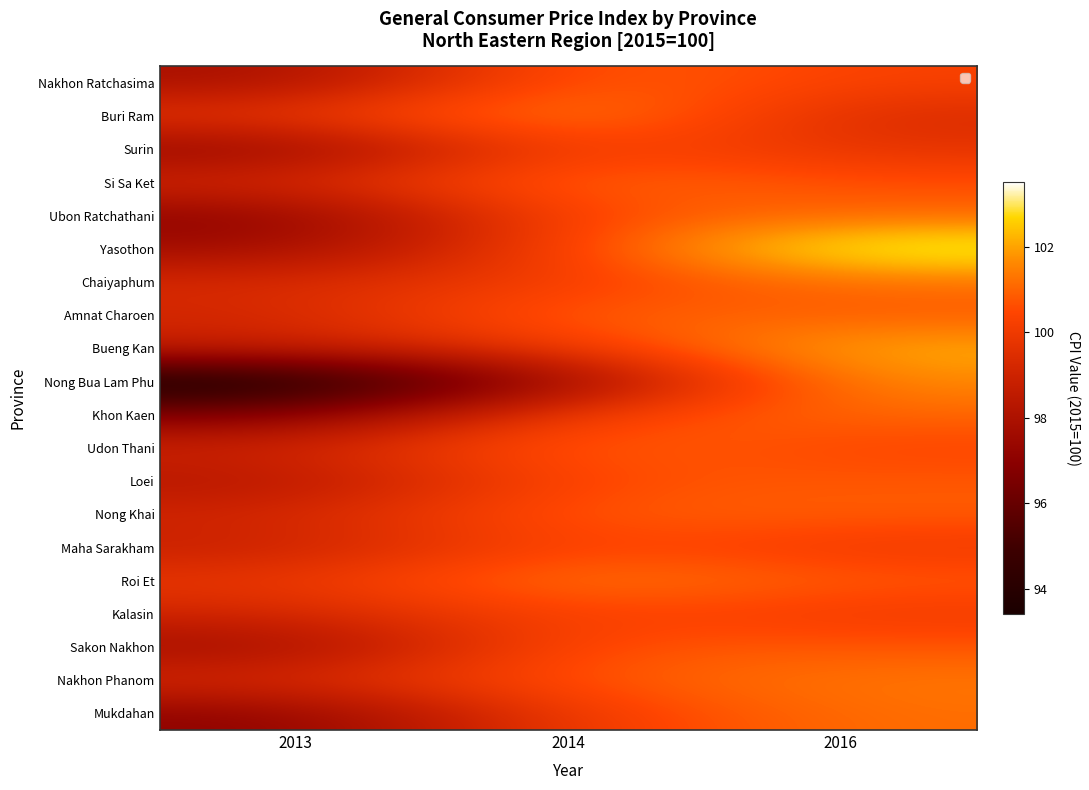

Reading left to right, transcribe all the data shown in this chart.

Nakhon Ratchasima: 2013=97.8	2014=101.1	2016=100.3
Buri Ram: 2013=99.8	2014=101.8	2016=99.3
Surin: 2013=97.2	2014=100.6	2016=99.7
Si Sa Ket: 2013=99.2	2014=101.2	2016=100.6
Ubon Ratchathani: 2013=97.0	2014=100.7	2016=101.1
Yasothon: 2013=97.6	2014=100.3	2016=103.5
Chaiyaphum: 2013=99.3	2014=100.2	2016=101.2
Amnat Charoen: 2013=99.1	2014=101.1	2016=100.8
Bueng Kan: 2013=98.8	2014=100.0	2016=102.2
Nong Bua Lam Phu: 2013=93.4	2014=97.5	2016=101.7
Khon Kaen: 2013=96.6	2014=100.4	2016=101.1
Udon Thani: 2013=99.0	2014=101.1	2016=100.4
Loei: 2013=98.2	2014=100.6	2016=100.8
Nong Khai: 2013=99.1	2014=100.9	2016=100.9
Maha Sarakham: 2013=98.8	2014=100.6	2016=100.0
Roi Et: 2013=99.8	2014=101.5	2016=100.8
Kalasin: 2013=99.1	2014=100.5	2016=100.0
Sakon Nakhon: 2013=97.6	2014=100.8	2016=100.8
Nakhon Phanom: 2013=99.3	2014=100.8	2016=101.3
Mukdahan: 2013=97.0	2014=100.2	2016=101.2